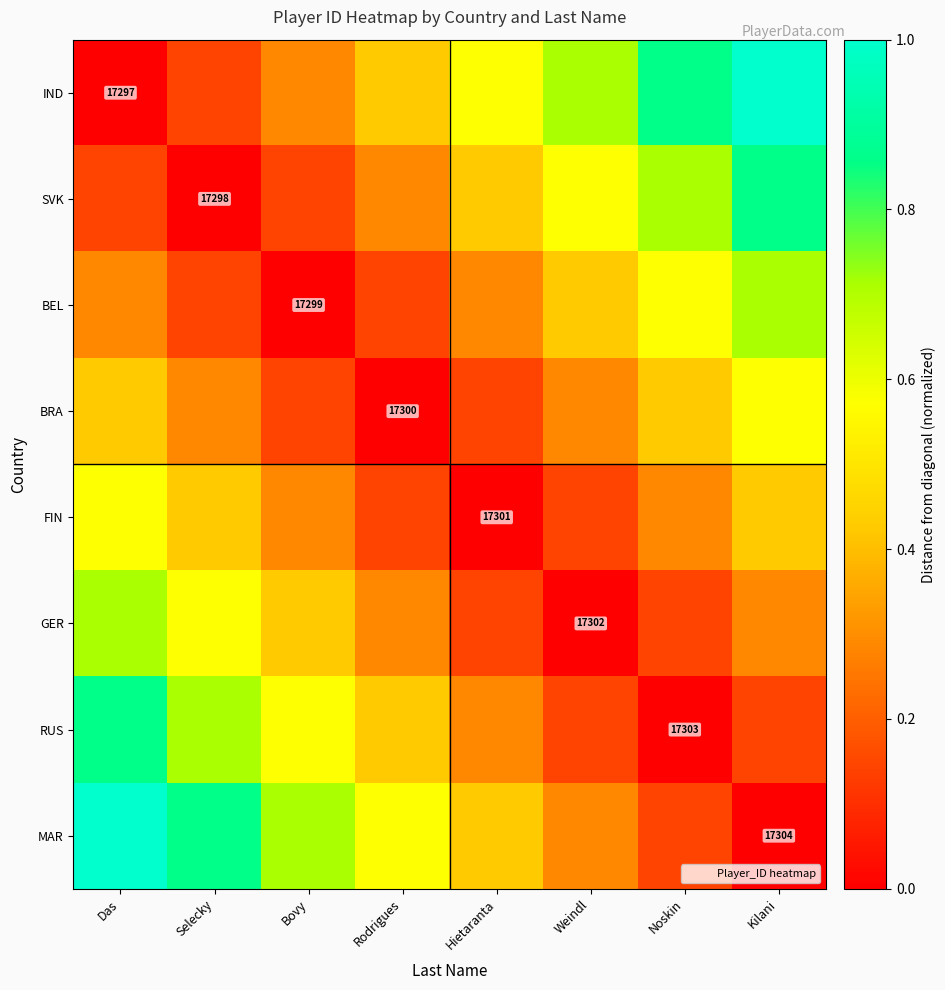

What is the approximate value of IND at Rodrigues?

0.4